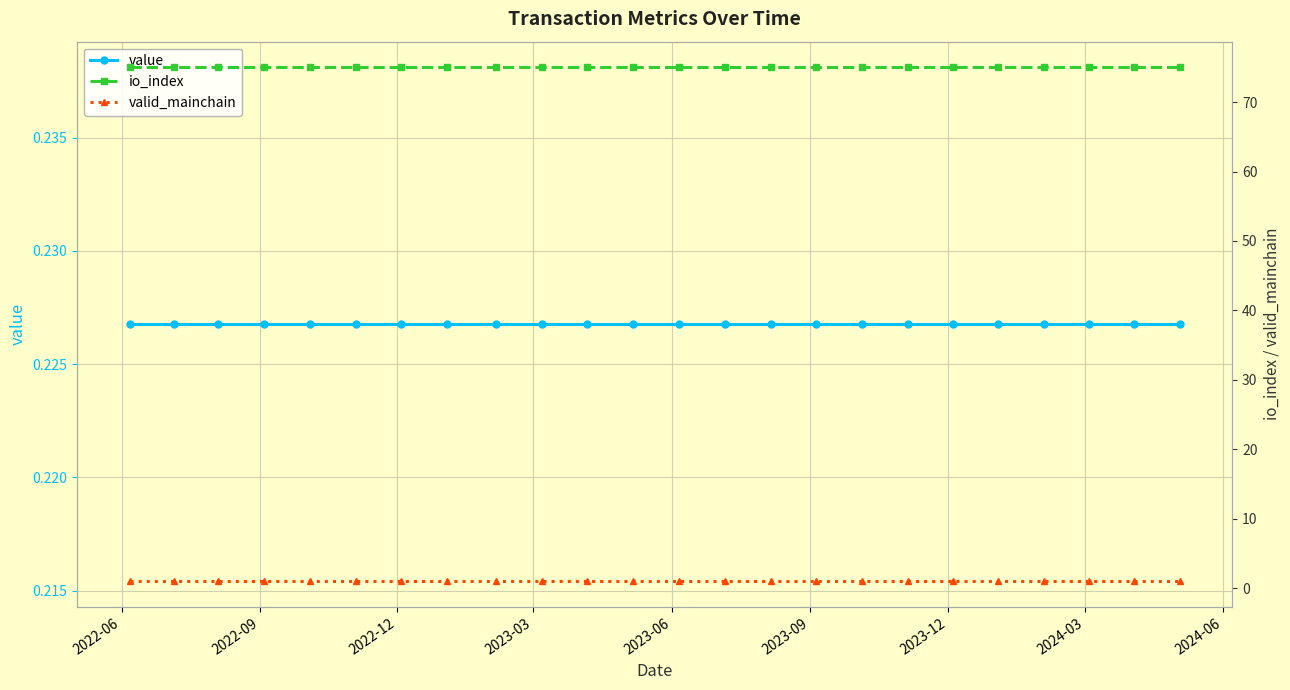

Where is value nearest to the value 0?

2022-06